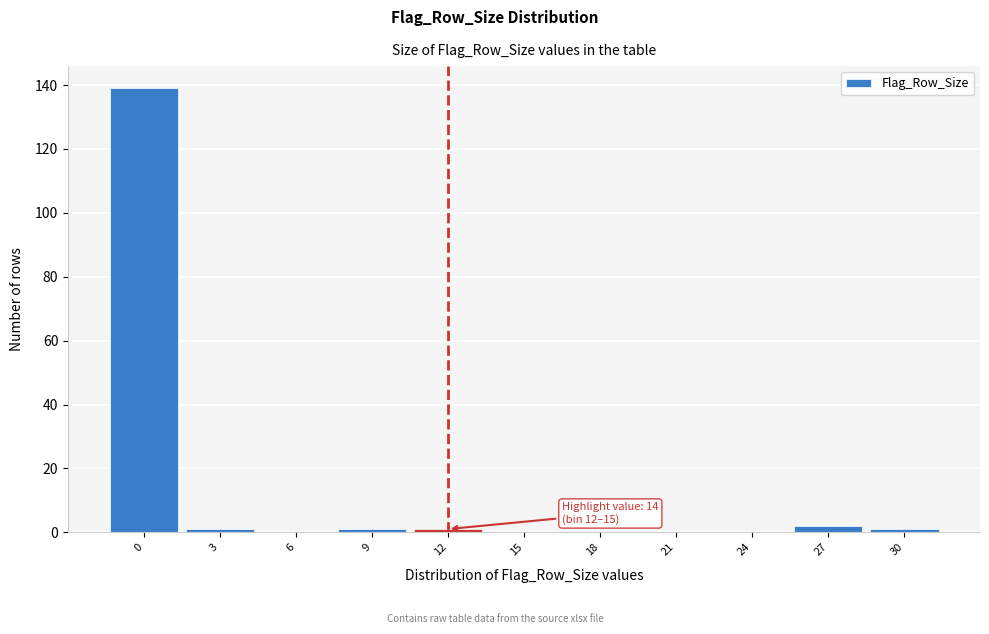

Reading left to right, list all the values displayed in this chart.

0=139	3=1	6=0	9=1	12=1	15=0	18=0	21=0	24=0	27=2	30=1